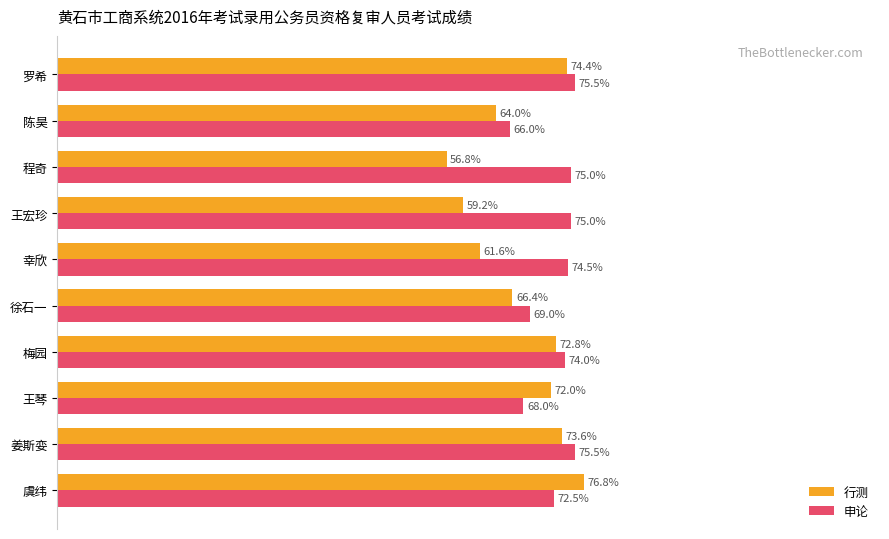

Which series changed the most between 幸欣 and 陈昊?

申论